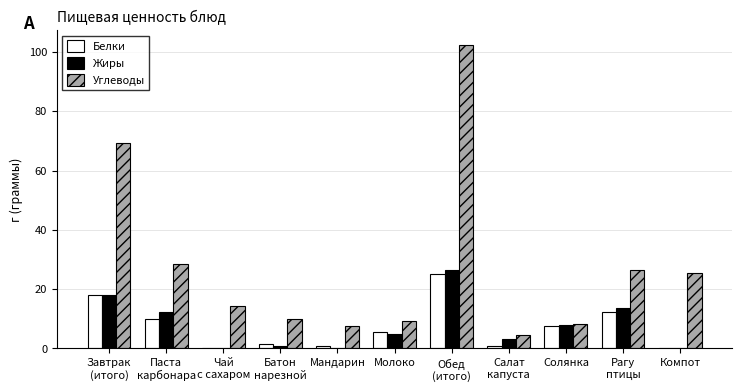

What is the total value across all series at Мандарин?

8.5